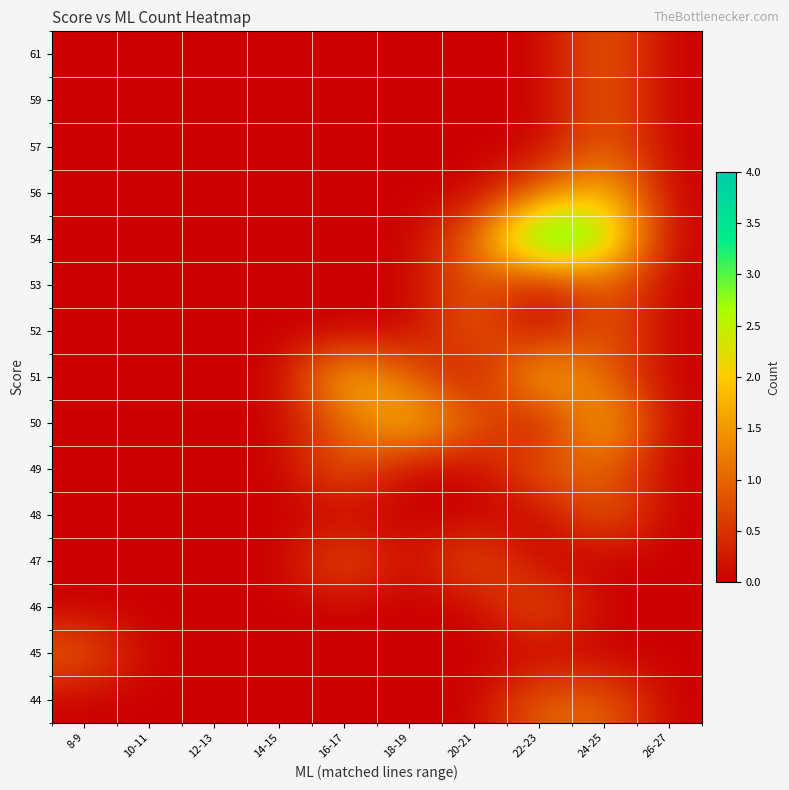

Reading left to right, extract all data points from this chart.

61: 8-9=0	10-11=0	12-13=0	14-15=0	16-17=0	18-19=0	20-21=0	22-23=0	24-25=1	26-27=0
59: 8-9=0	10-11=0	12-13=0	14-15=0	16-17=0	18-19=0	20-21=0	22-23=0	24-25=1	26-27=0
57: 8-9=0	10-11=0	12-13=0	14-15=0	16-17=0	18-19=0	20-21=0	22-23=0	24-25=1	26-27=0
56: 8-9=0	10-11=0	12-13=0	14-15=0	16-17=0	18-19=0	20-21=0	22-23=1	24-25=2	26-27=0
54: 8-9=0	10-11=0	12-13=0	14-15=0	16-17=0	18-19=0	20-21=1	22-23=4	24-25=3	26-27=0
53: 8-9=0	10-11=0	12-13=0	14-15=0	16-17=0	18-19=0	20-21=1	22-23=0	24-25=1	26-27=0
52: 8-9=0	10-11=0	12-13=0	14-15=0	16-17=0	18-19=0	20-21=1	22-23=0	24-25=1	26-27=0
51: 8-9=0	10-11=0	12-13=0	14-15=0	16-17=2	18-19=1	20-21=0	22-23=2	24-25=1	26-27=0
50: 8-9=0	10-11=0	12-13=0	14-15=0	16-17=1	18-19=2	20-21=1	22-23=0	24-25=2	26-27=0
49: 8-9=0	10-11=0	12-13=0	14-15=0	16-17=1	18-19=0	20-21=0	22-23=1	24-25=1	26-27=0
48: 8-9=0	10-11=0	12-13=0	14-15=0	16-17=0	18-19=0	20-21=0	22-23=0	24-25=1	26-27=0
47: 8-9=0	10-11=0	12-13=0	14-15=0	16-17=1	18-19=0	20-21=1	22-23=0	24-25=0	26-27=0
46: 8-9=0	10-11=0	12-13=0	14-15=0	16-17=0	18-19=0	20-21=0	22-23=1	24-25=0	26-27=0
45: 8-9=1	10-11=0	12-13=0	14-15=0	16-17=0	18-19=0	20-21=0	22-23=0	24-25=0	26-27=0
44: 8-9=0	10-11=0	12-13=0	14-15=0	16-17=0	18-19=0	20-21=0	22-23=1	24-25=1	26-27=0